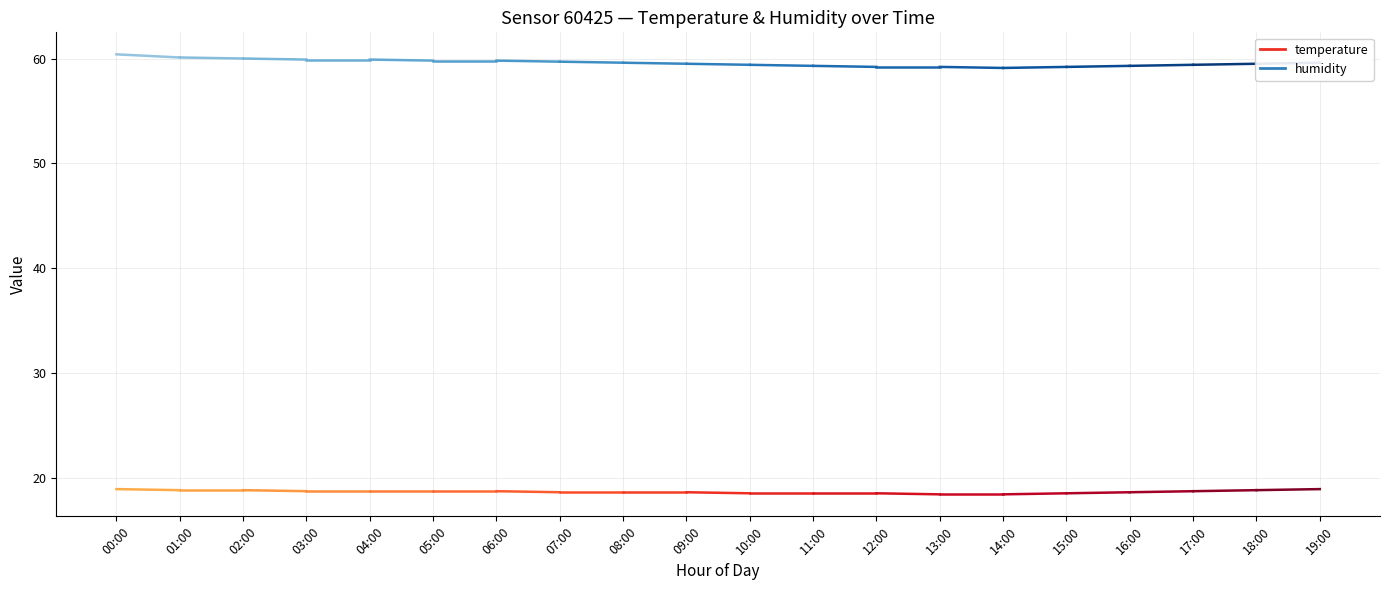

True or false: temperature has a value of 18.5 at 11:00.

True